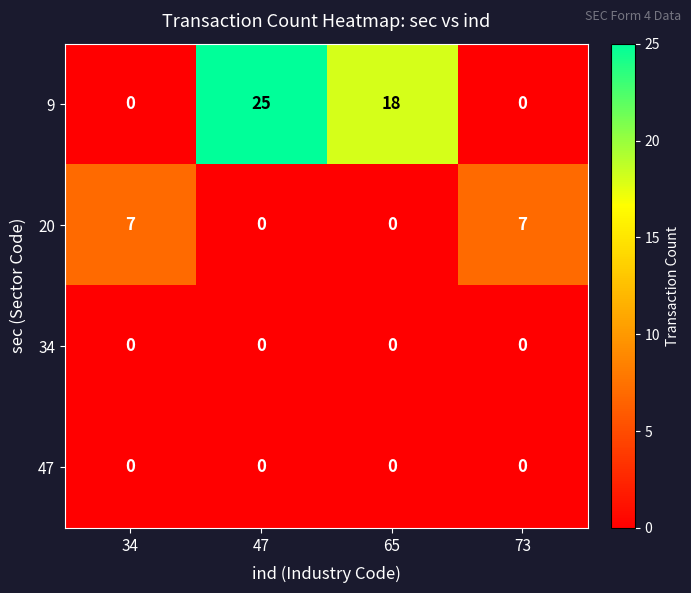

Reading left to right, what are all the values shown in this chart?

9: 0	25	18	0
20: 7	0	0	7
34: 0	0	0	0
47: 0	0	0	0